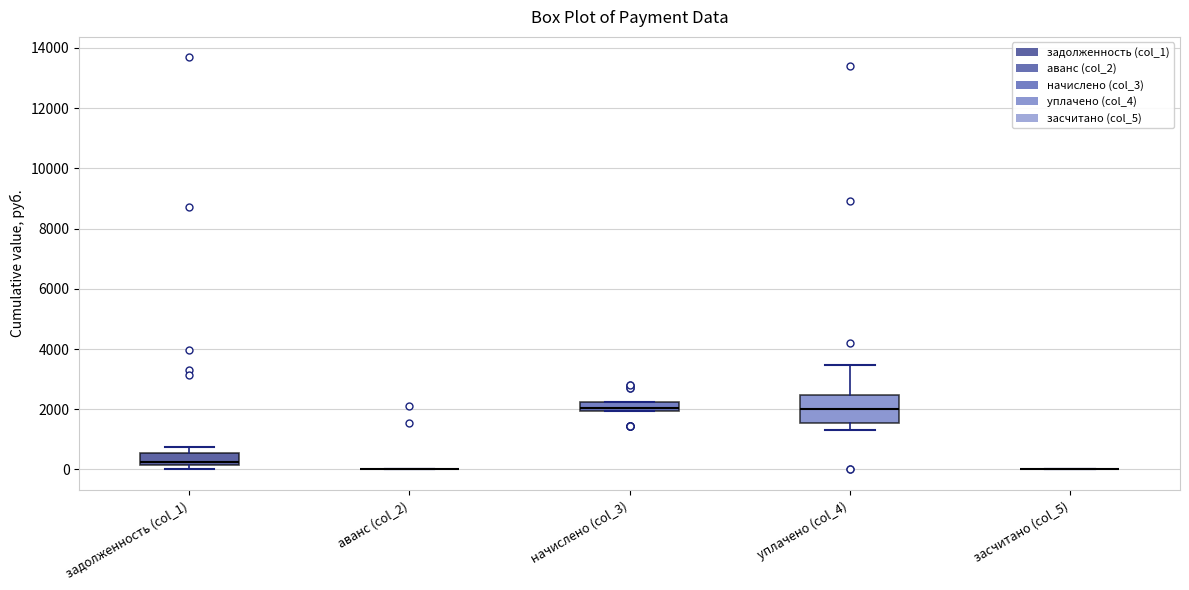

Where does the upper whisker of the box for уплачено (col_4) end on the y-axis? The values are not printed on the chart, so give them approximately, as read against the axis.

3400